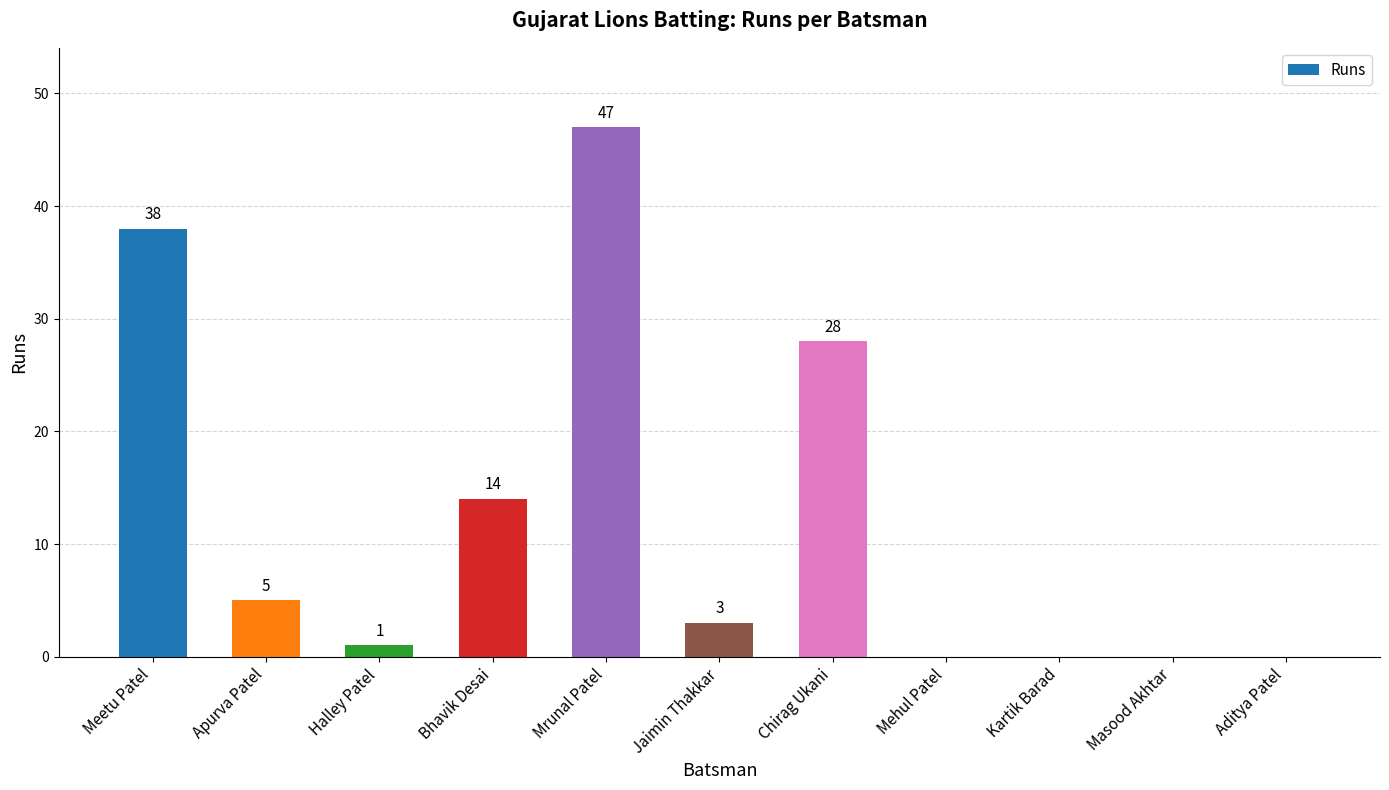

Are the bars grouped side by side (vs. stacked)?

No